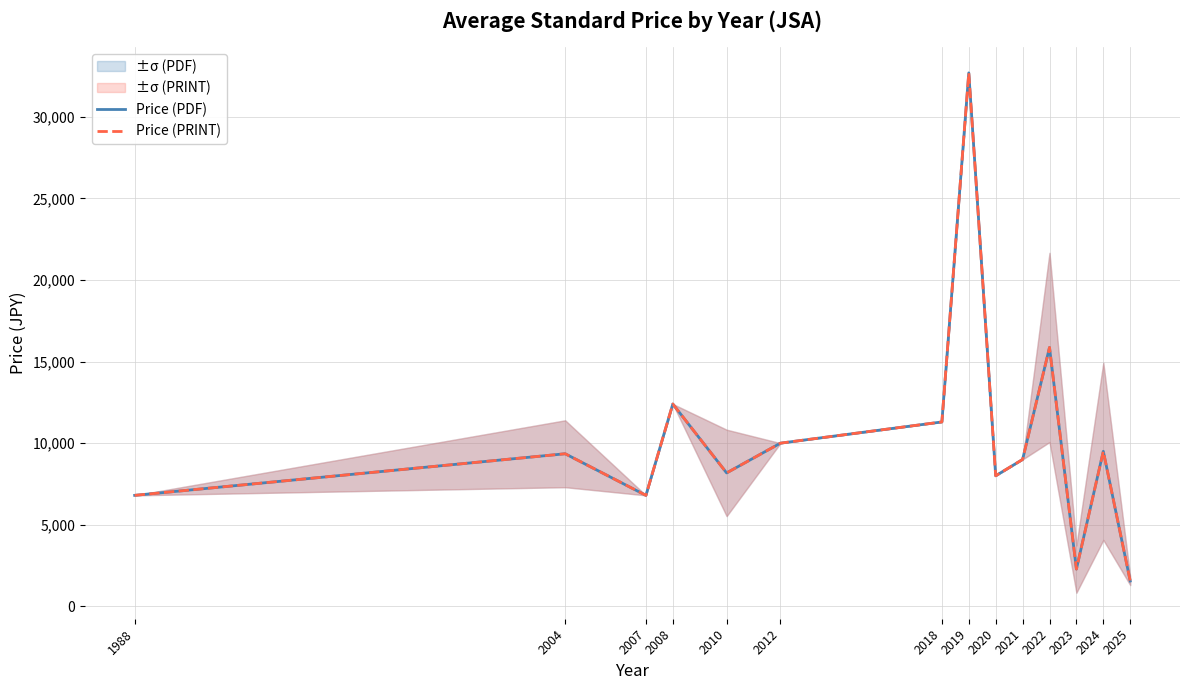

At which category is the sum across all series the highest?

2019